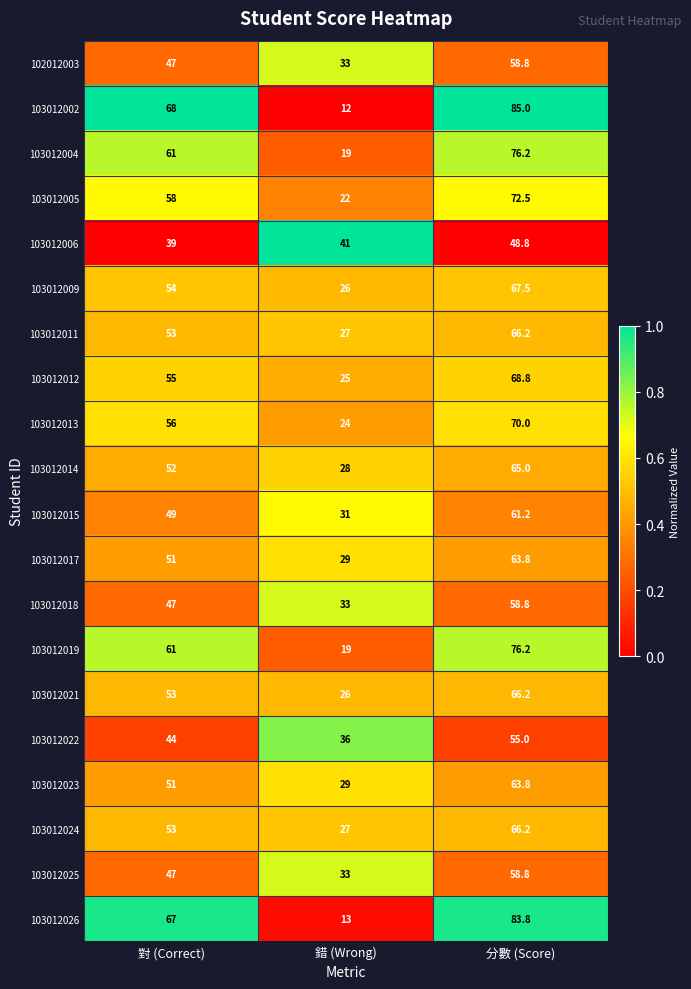

What is the difference between the maximum and minimum values in the 103012002 series?

73.0